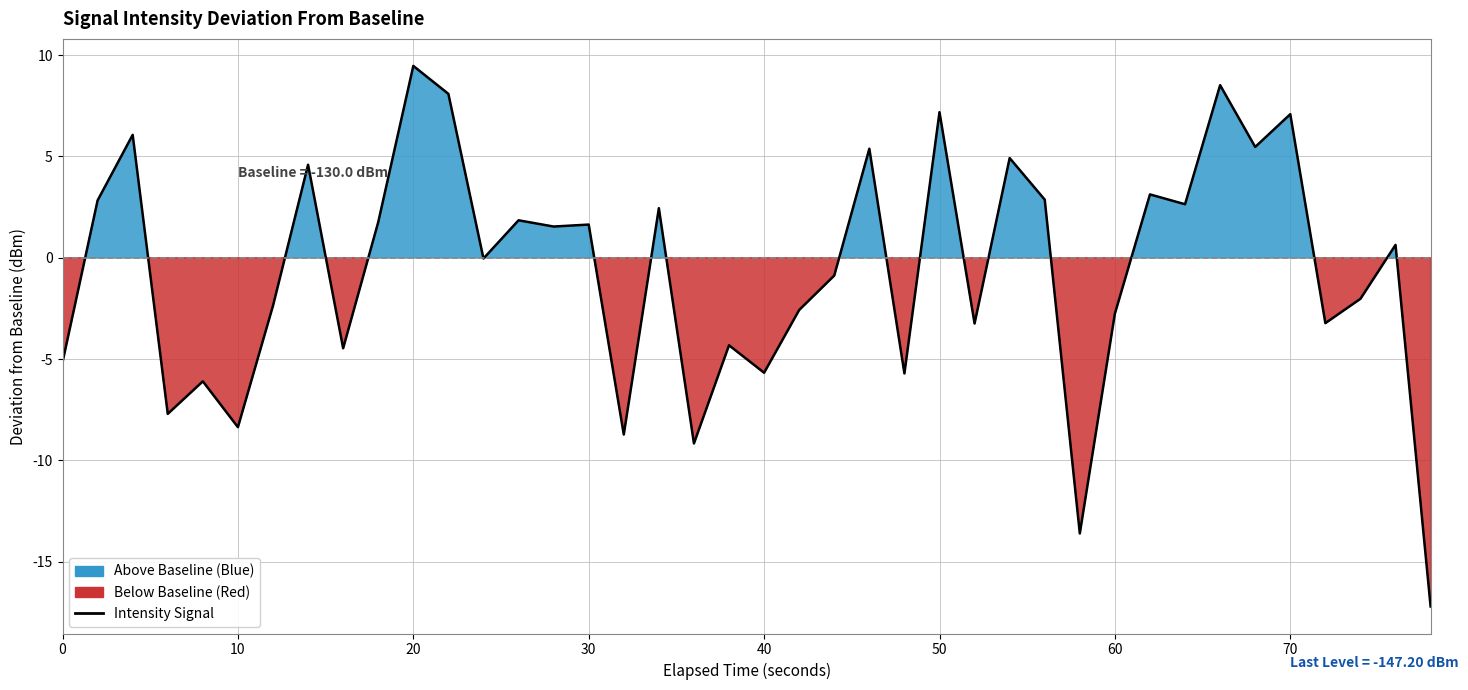

How many interior local peaks (higher than both neighbors) does the data have?

15